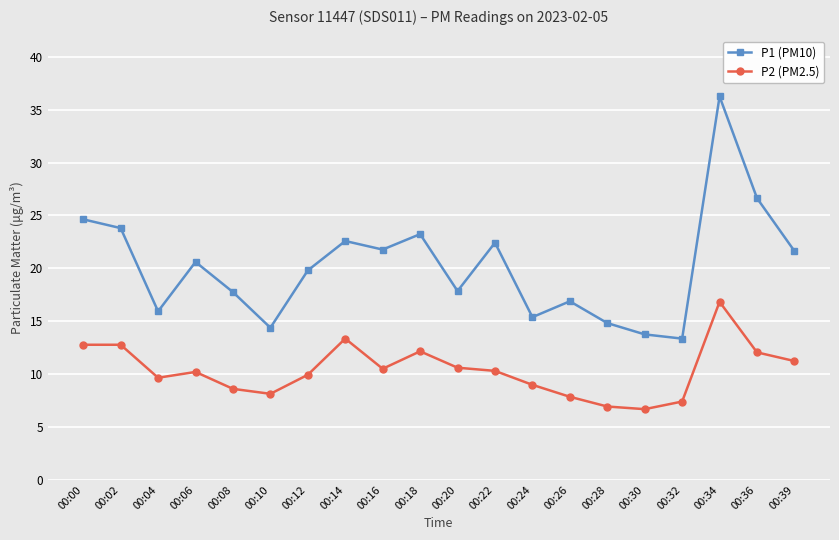

Rank the series by their maximum value, from lowest to highest.

P2 (PM2.5), P1 (PM10)